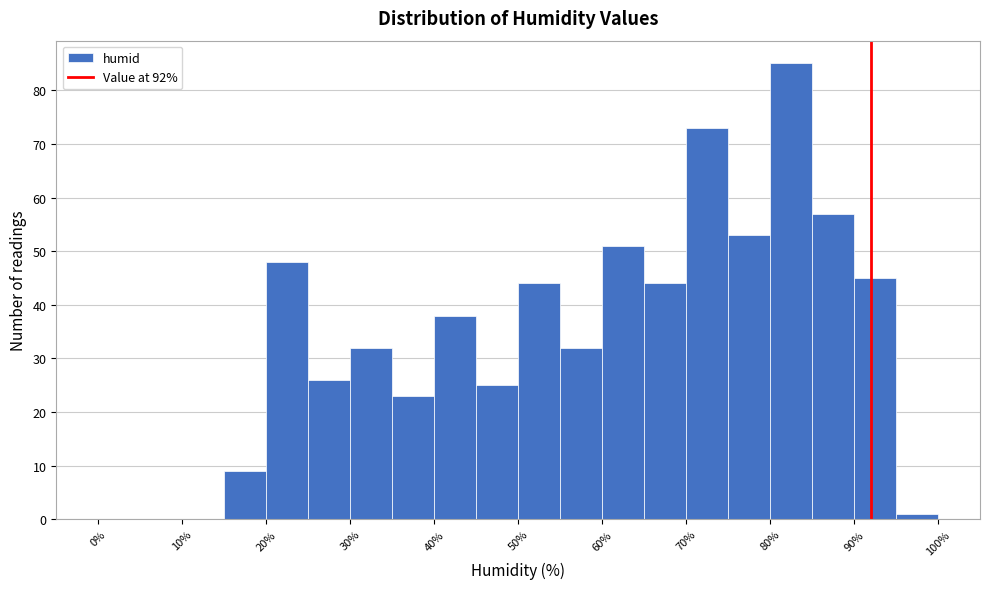

Reading left to right, transcribe this chart: for each bar, give the range it covers on the x-axis and its height. The values are not printed on the chart, so give them approximately, as read against the axis.

0 to 5: 0
5 to 10: 0
10 to 15: 0
15 to 20: 9
20 to 25: 48
25 to 30: 26
30 to 35: 32
35 to 40: 23
40 to 45: 38
45 to 50: 25
50 to 55: 44
55 to 60: 32
60 to 65: 51
65 to 70: 44
70 to 75: 73
75 to 80: 53
80 to 85: 85
85 to 90: 57
90 to 95: 45
95 to 100: 1